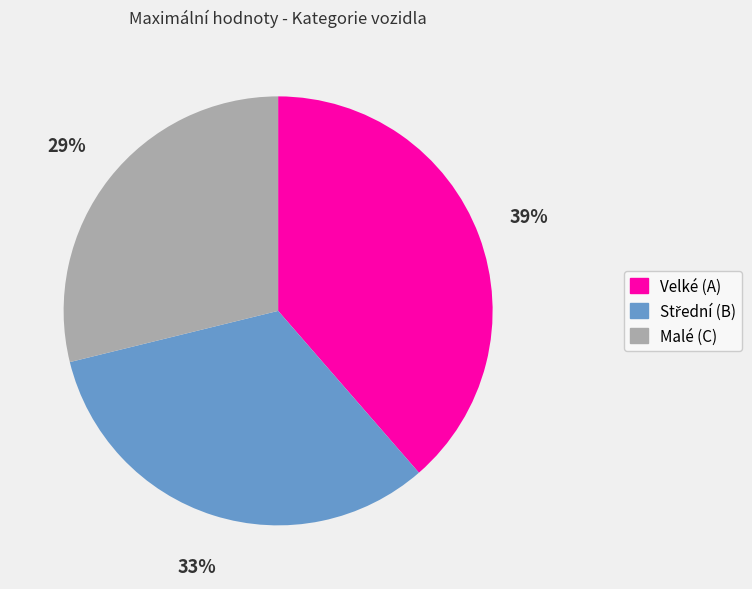

Count the number of slices in the pie.

3